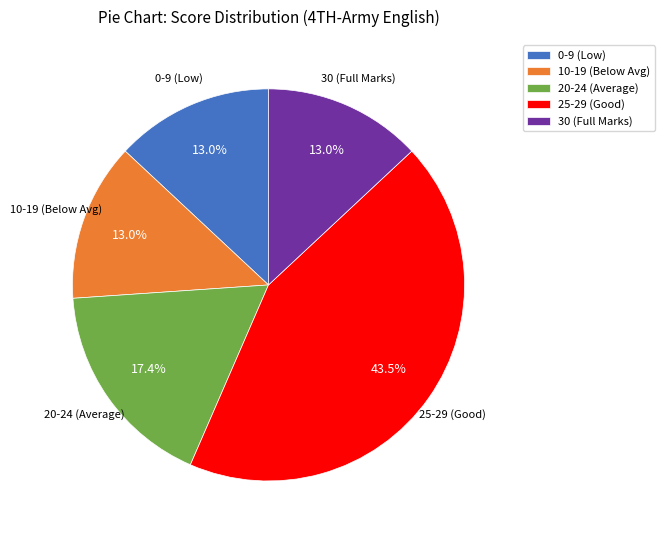

Between 10-19 (Below Avg) and 25-29 (Good), which is larger?

25-29 (Good)